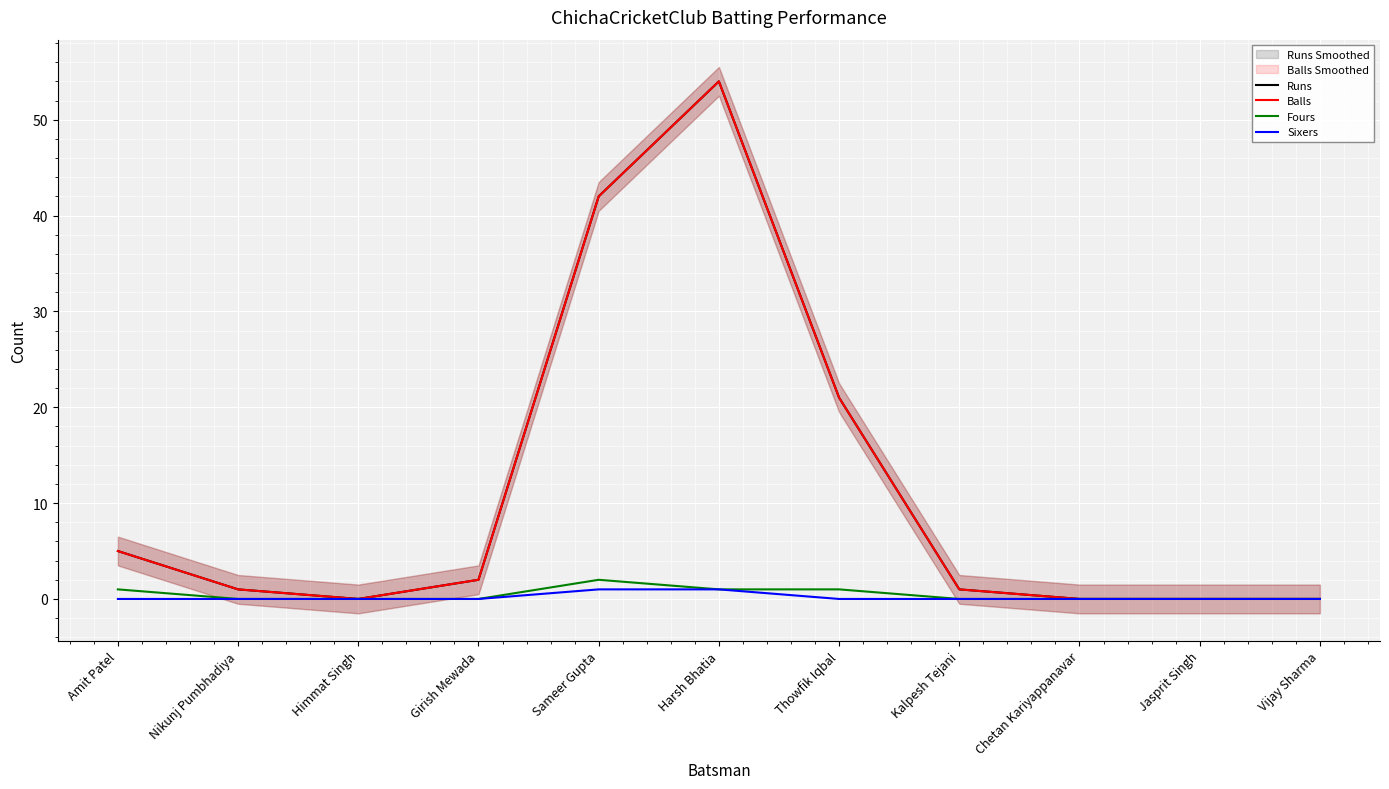

Which has a higher value, Harsh Bhatia or Kalpesh Tejani?

Harsh Bhatia